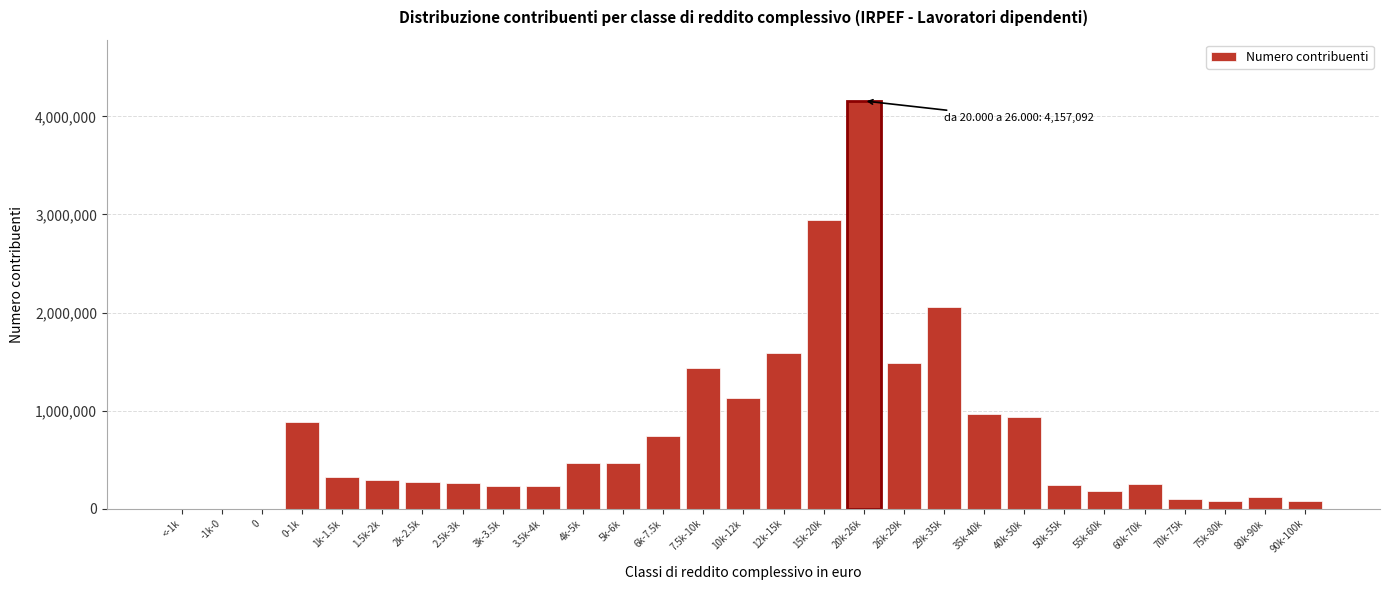

What is the maximum value shown in the chart?

4157092